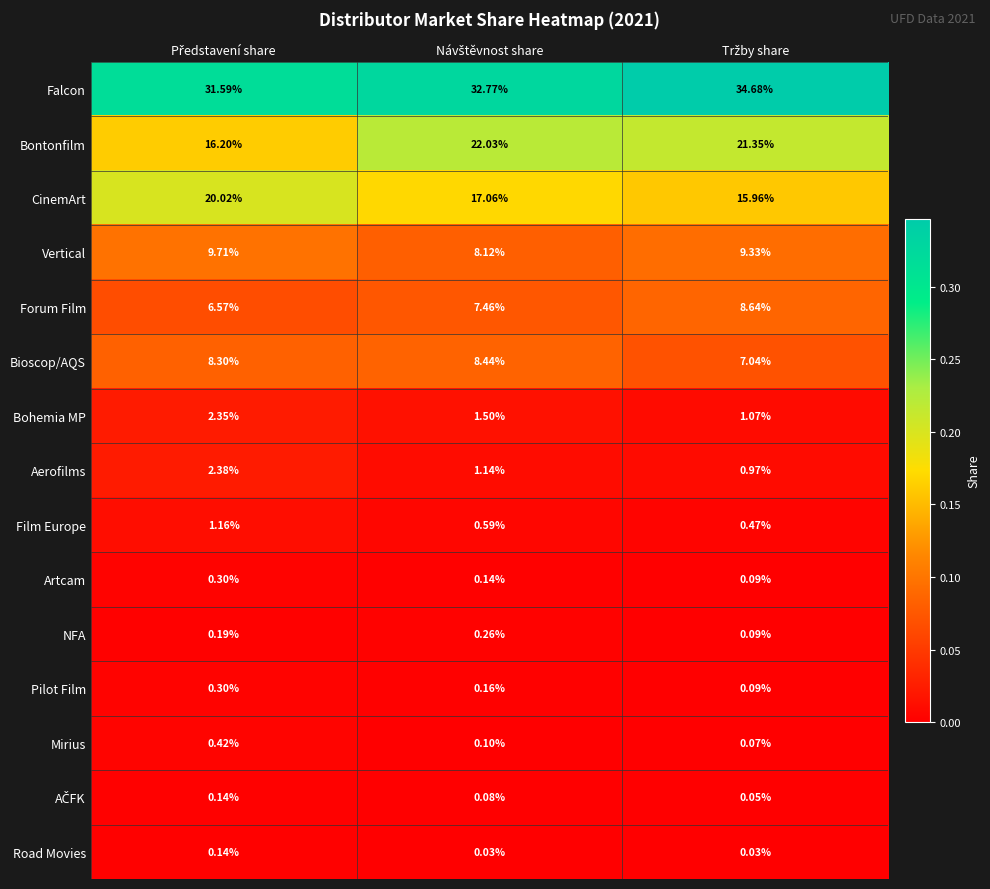

Which series has the largest range (max minus min)?

Bontonfilm